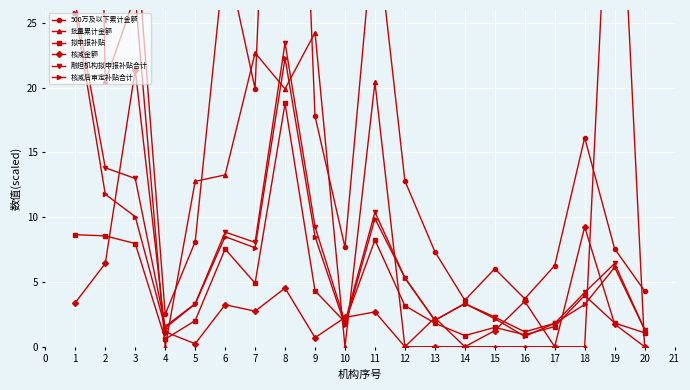

How many intersections are there between 核减后审定补贴合计 and 核减金额?

8